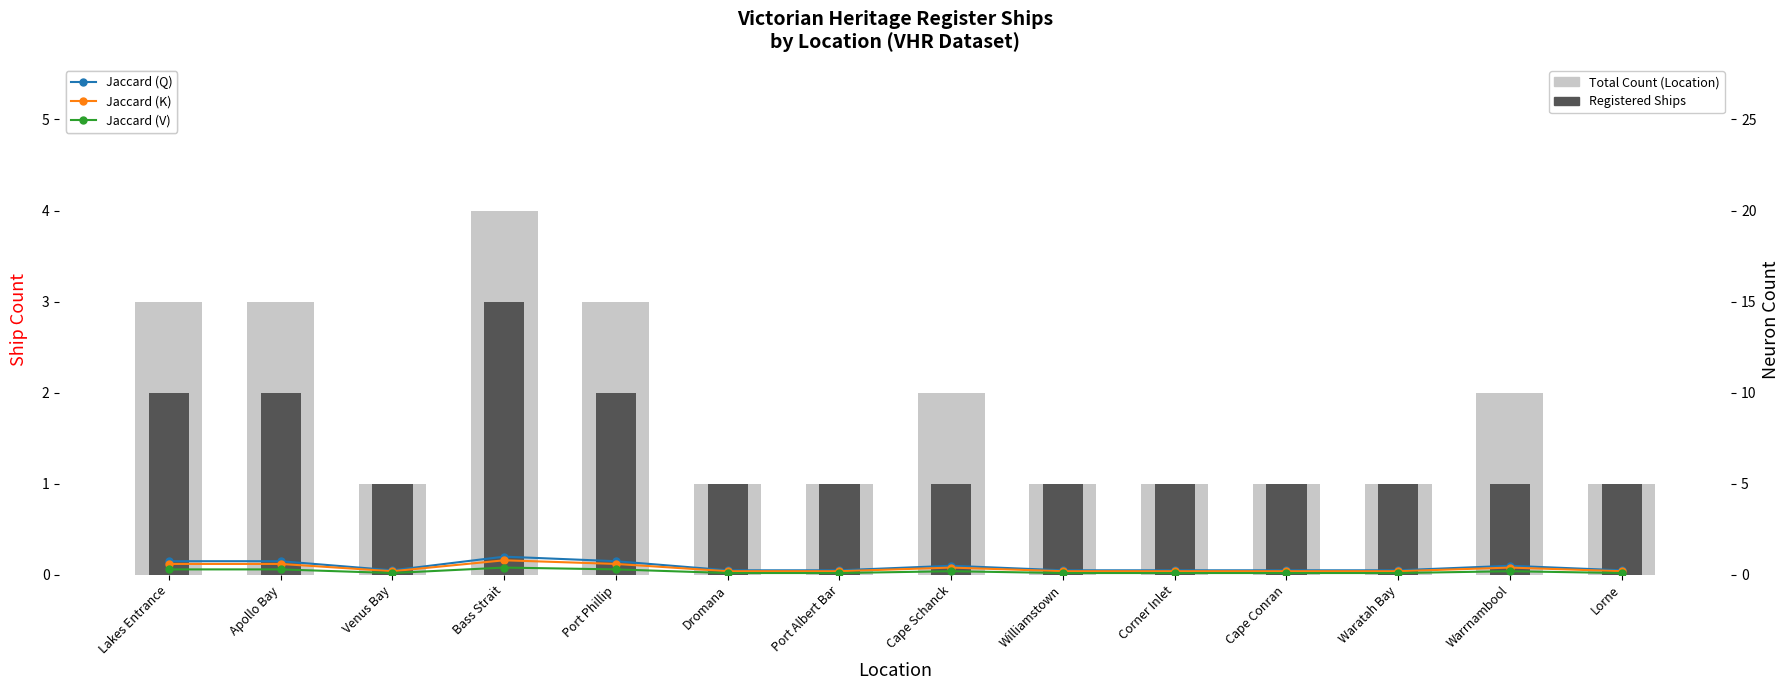

What position from the right is Dromana?

9